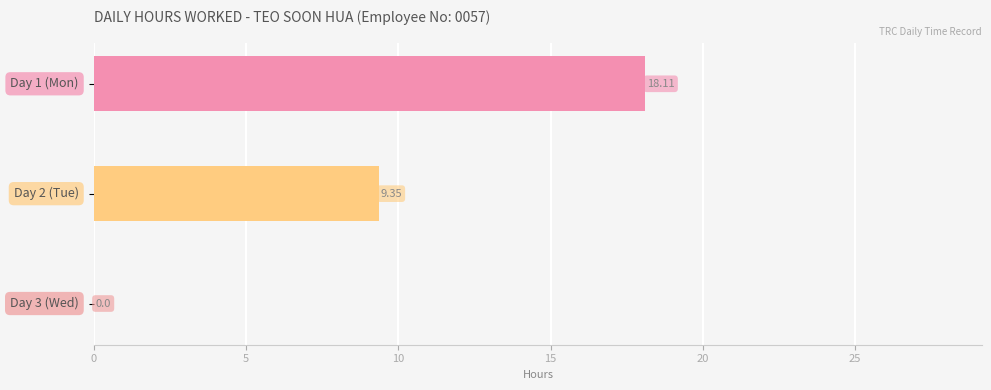

How many positive values are there?

2